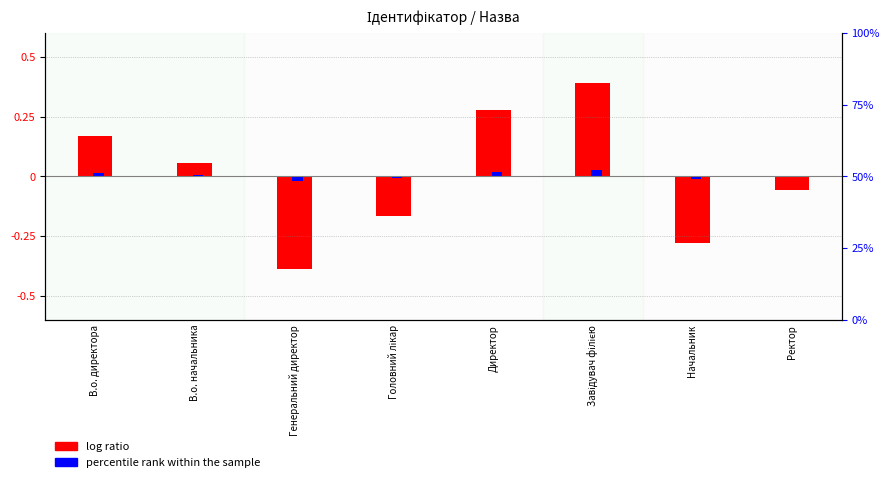

The percentile rank within the sample series shows 0.0 at В.о. начальника. True or false?

True